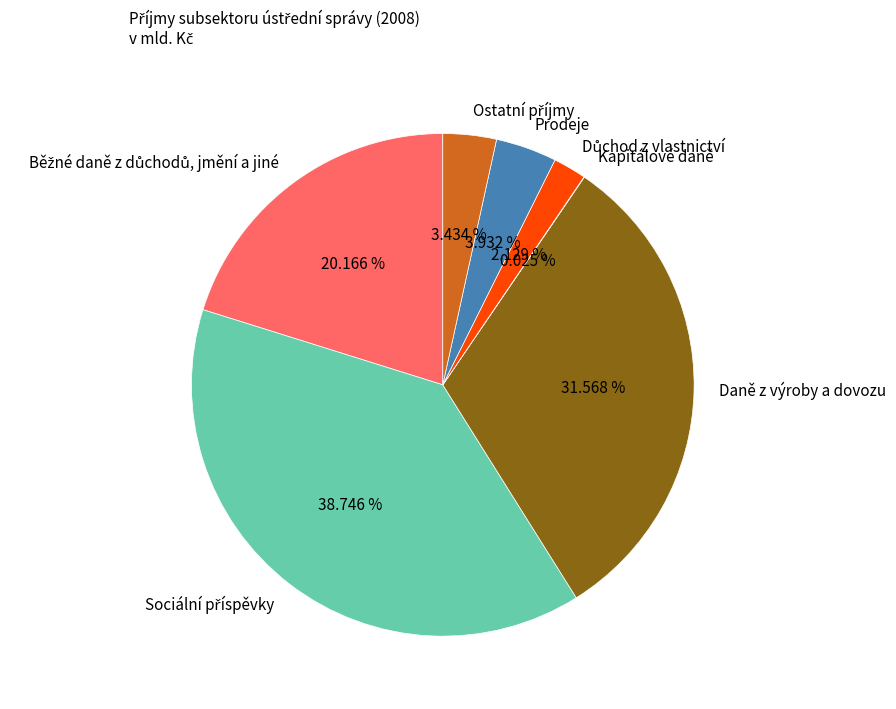

Does any single category account for the majority?

No